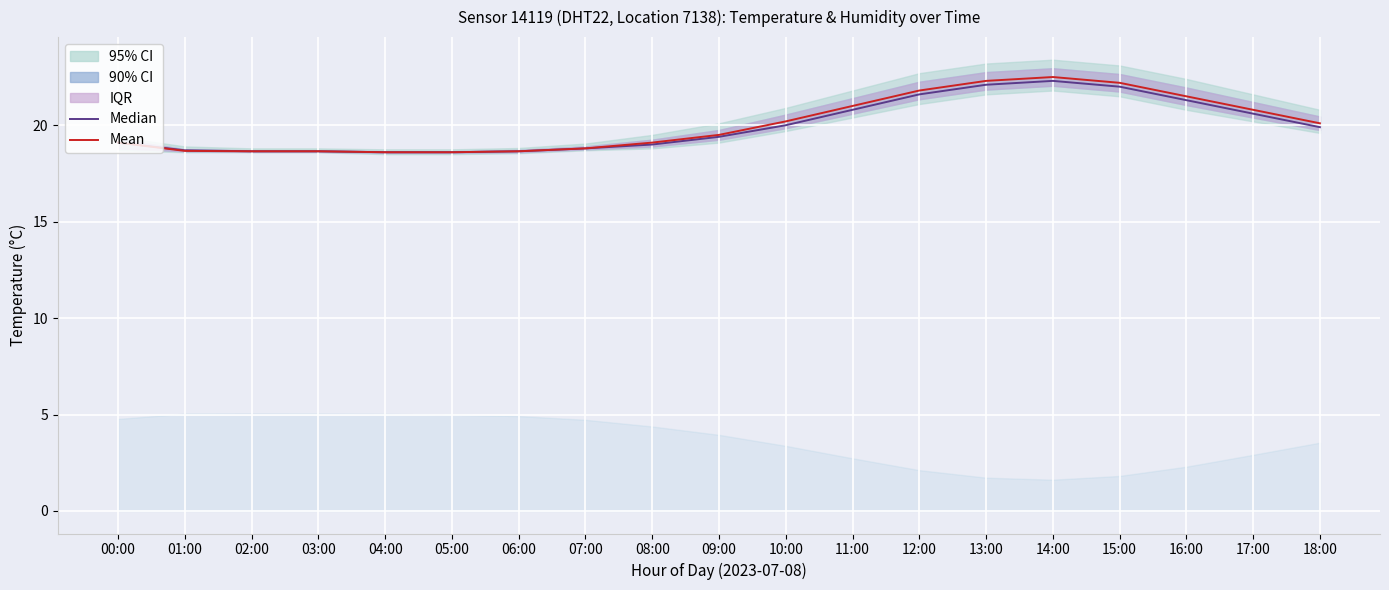

True or false: Median (Temp) has more than 2 interior local peaks.

False